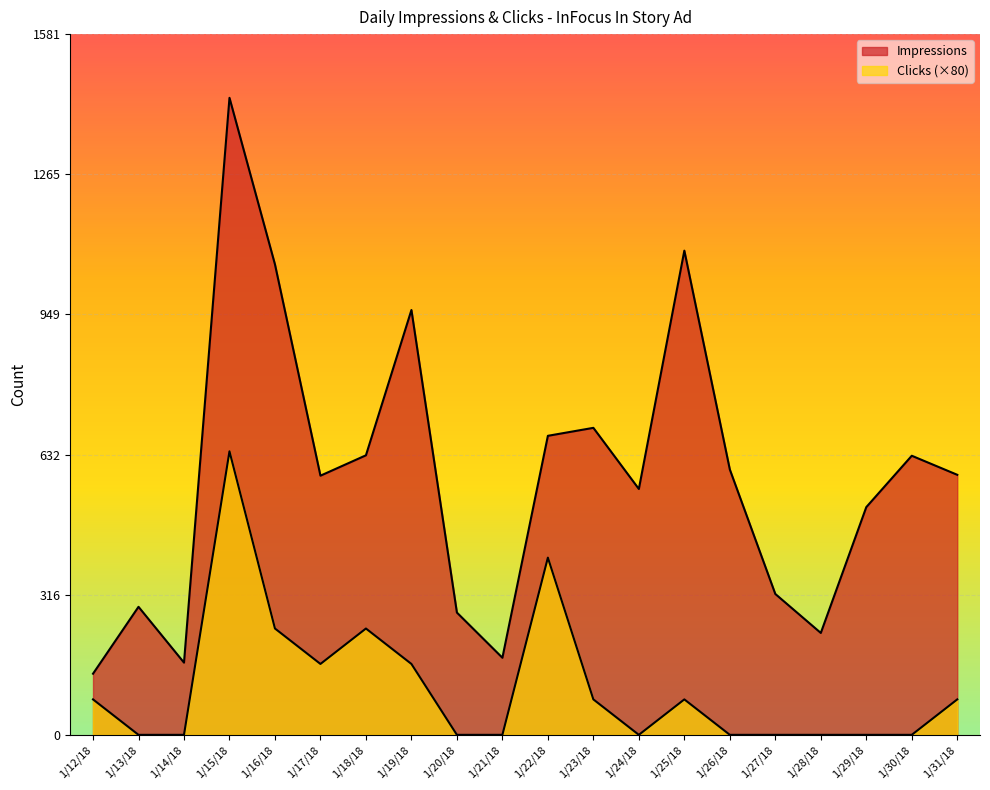

Which series changed the most between 1/17/18 and 1/19/18?

Impressions